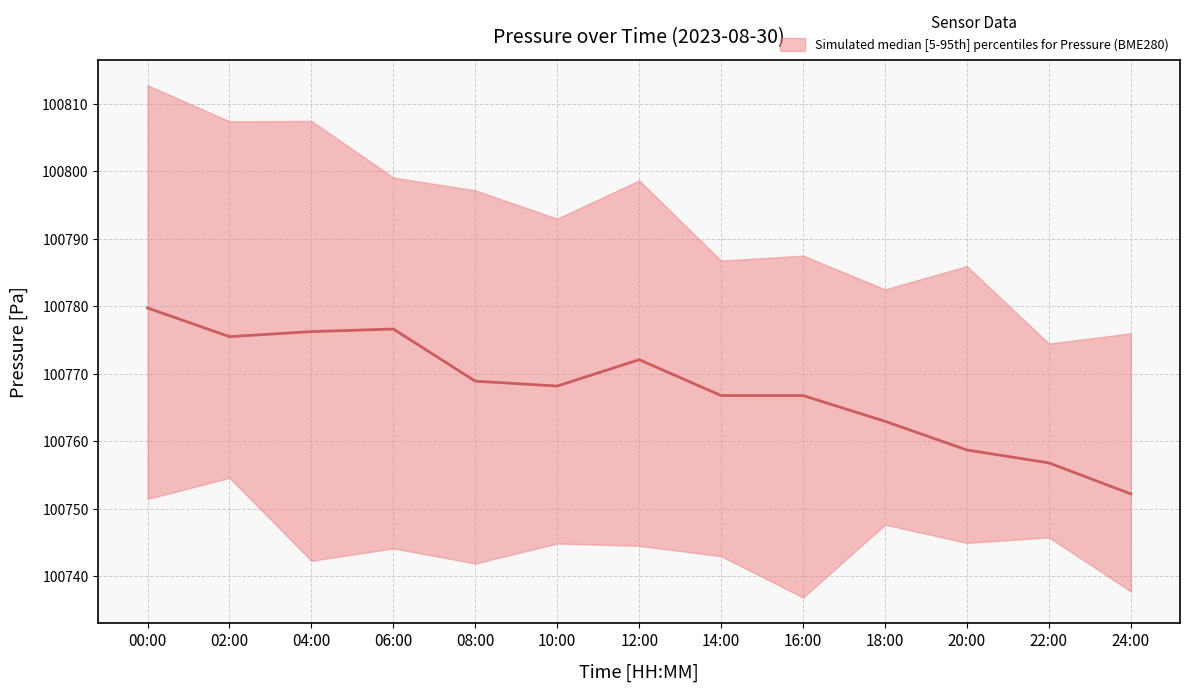

How many points are higher than both their immediate neighbors (excluding endpoints)?

2